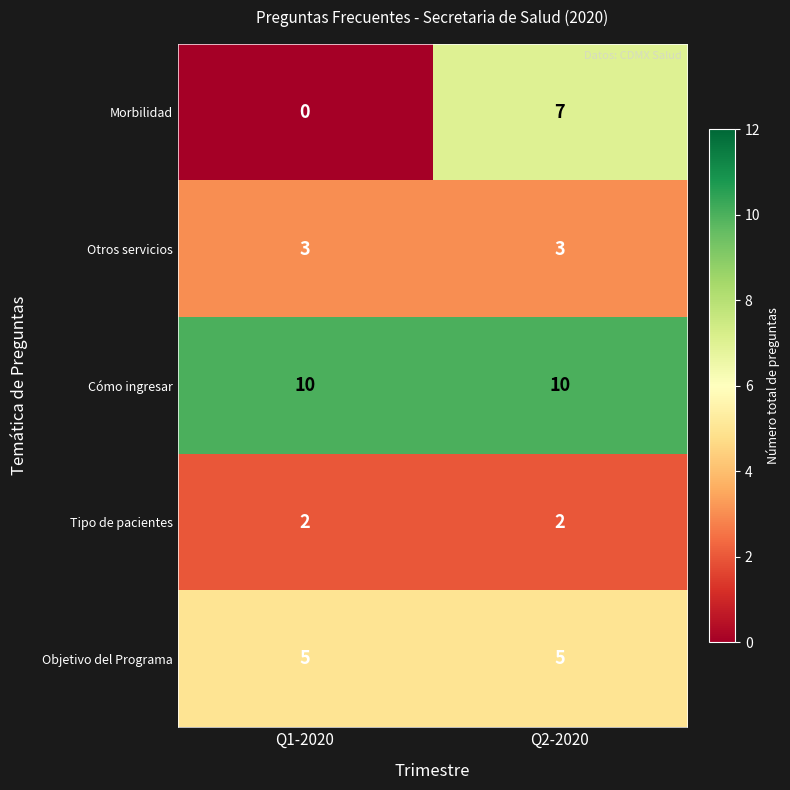

Reading left to right, list all the values displayed in this chart.

Morbilidad: Q1-2020=0	Q2-2020=7
Otros servicios: Q1-2020=3	Q2-2020=3
Cómo ingresar: Q1-2020=10	Q2-2020=10
Tipo de pacientes: Q1-2020=2	Q2-2020=2
Objetivo del Programa: Q1-2020=5	Q2-2020=5